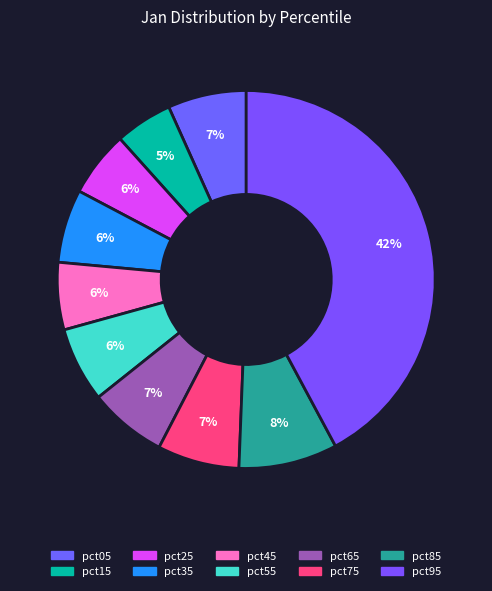

The pct35 slice represents 6% of the pie. True or false?

True